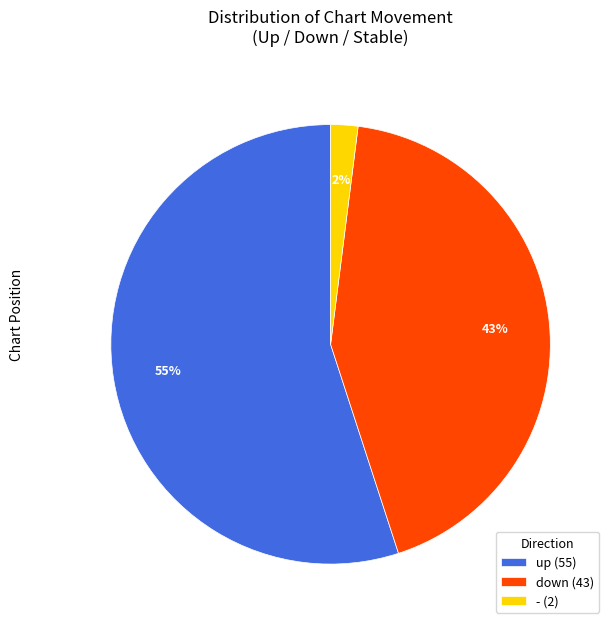

To the nearest percent, what is the combined percentage of up and -?

57%